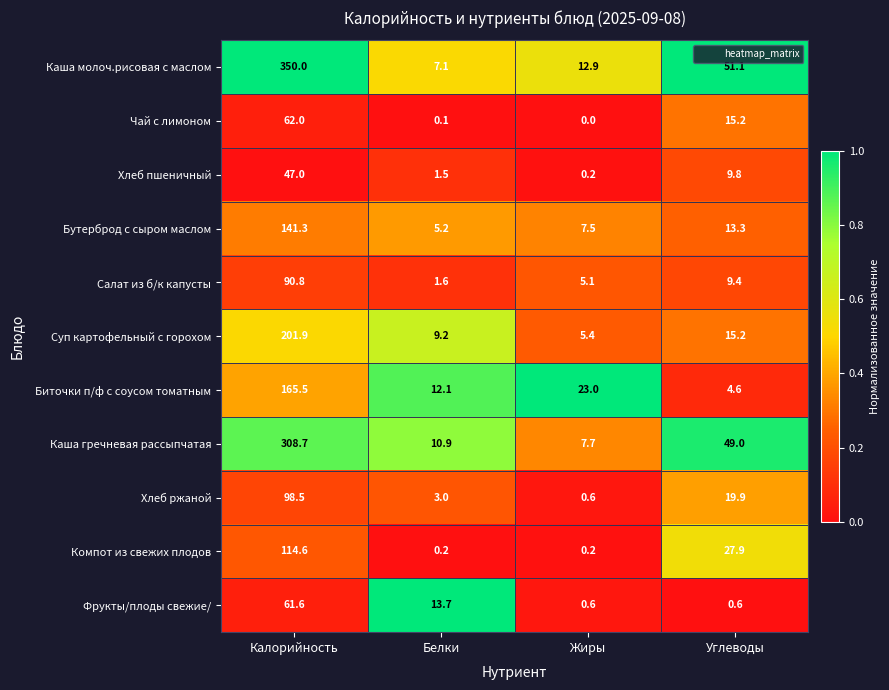

At which category is the sum across all series the highest?

Калорийность